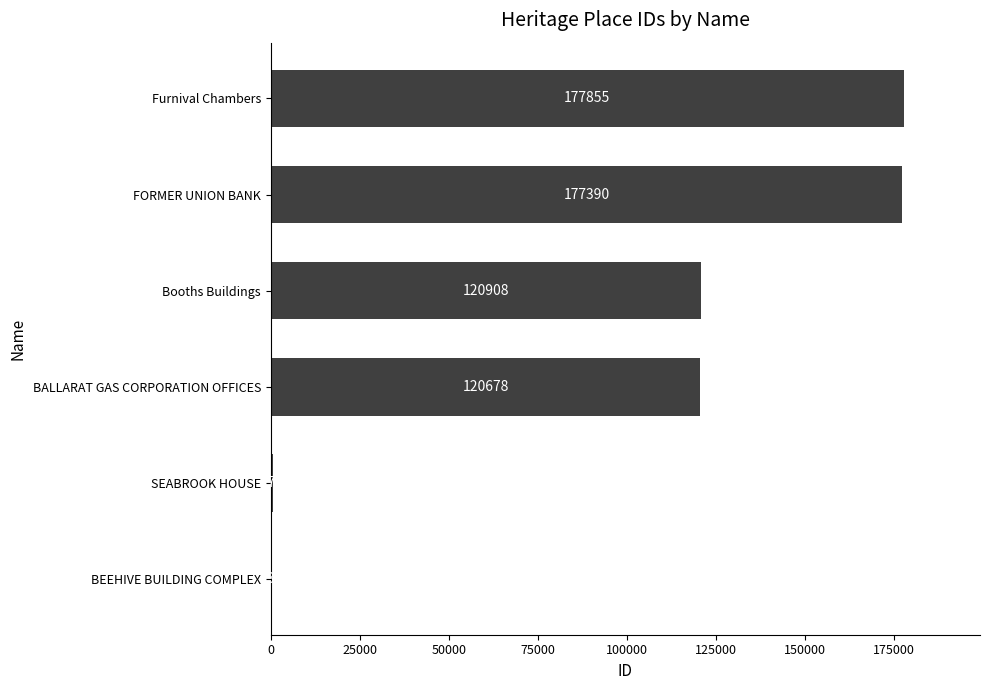

What is the sum of the values at BEEHIVE BUILDING COMPLEX and FORMER UNION BANK?

177522